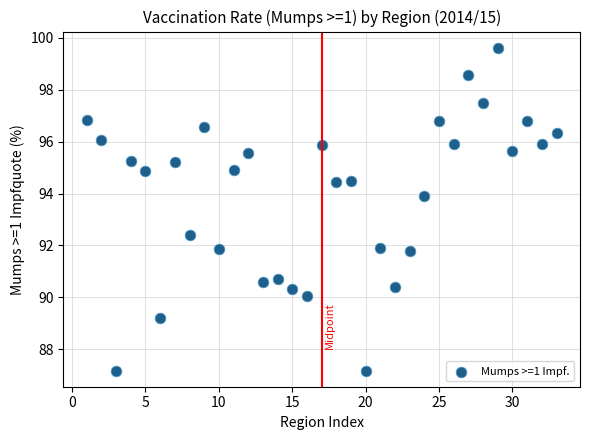

What is the range of X values (max minus min)?

32.0